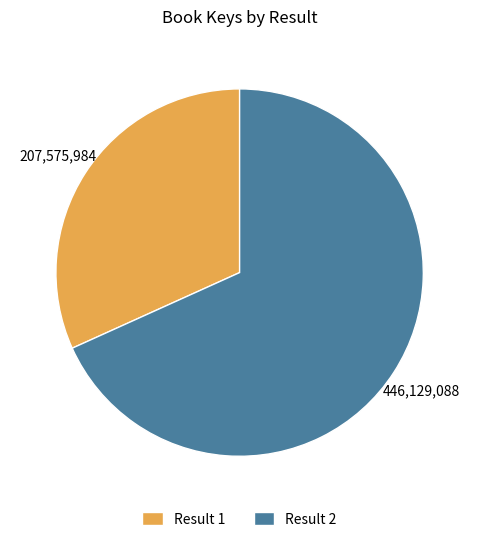

Is there a majority slice in this chart?

Yes